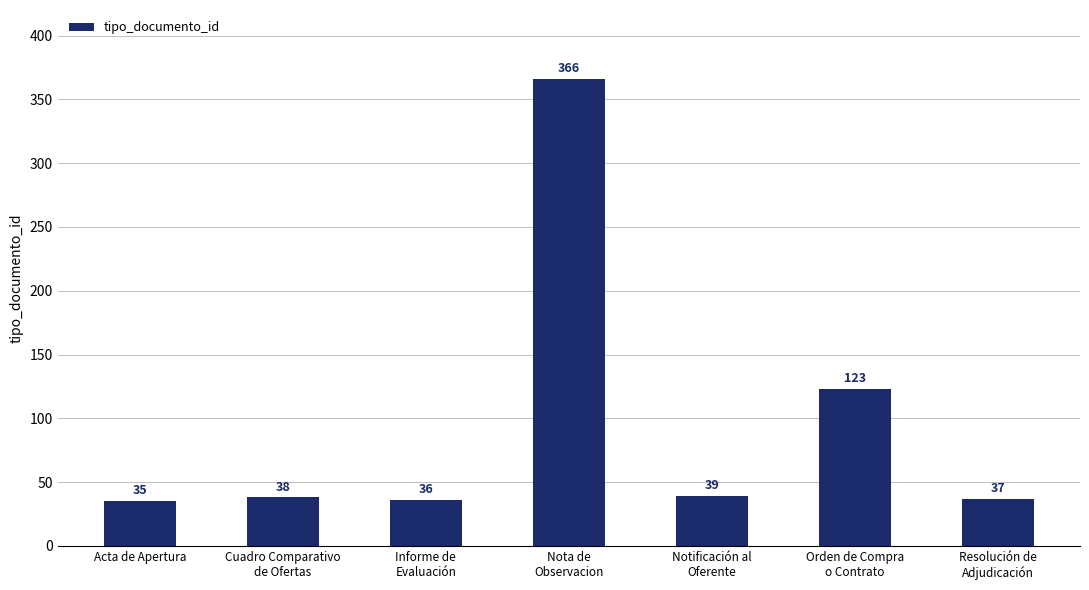

What is the change in value from Notificación al
Oferente to Resolución de
Adjudicación?

-2